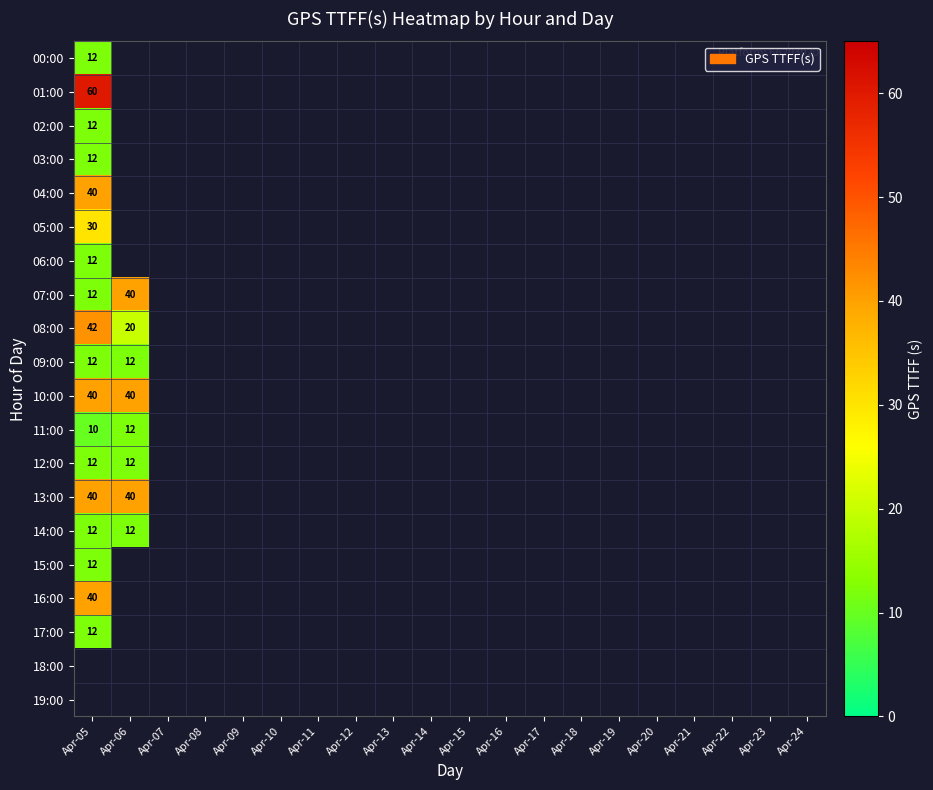

Which category has the lowest value across all series?

Apr-05